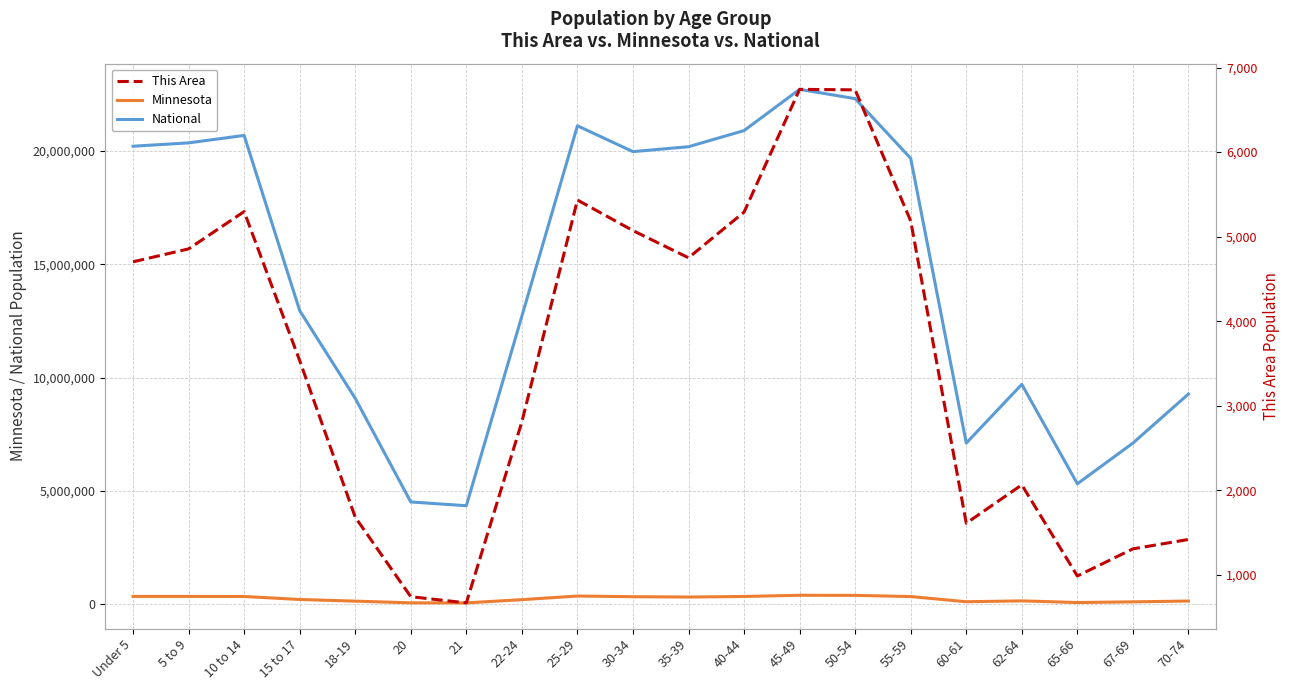

At 5 to 9, list the series in order from largest to smallest.

National, Minnesota, This Area